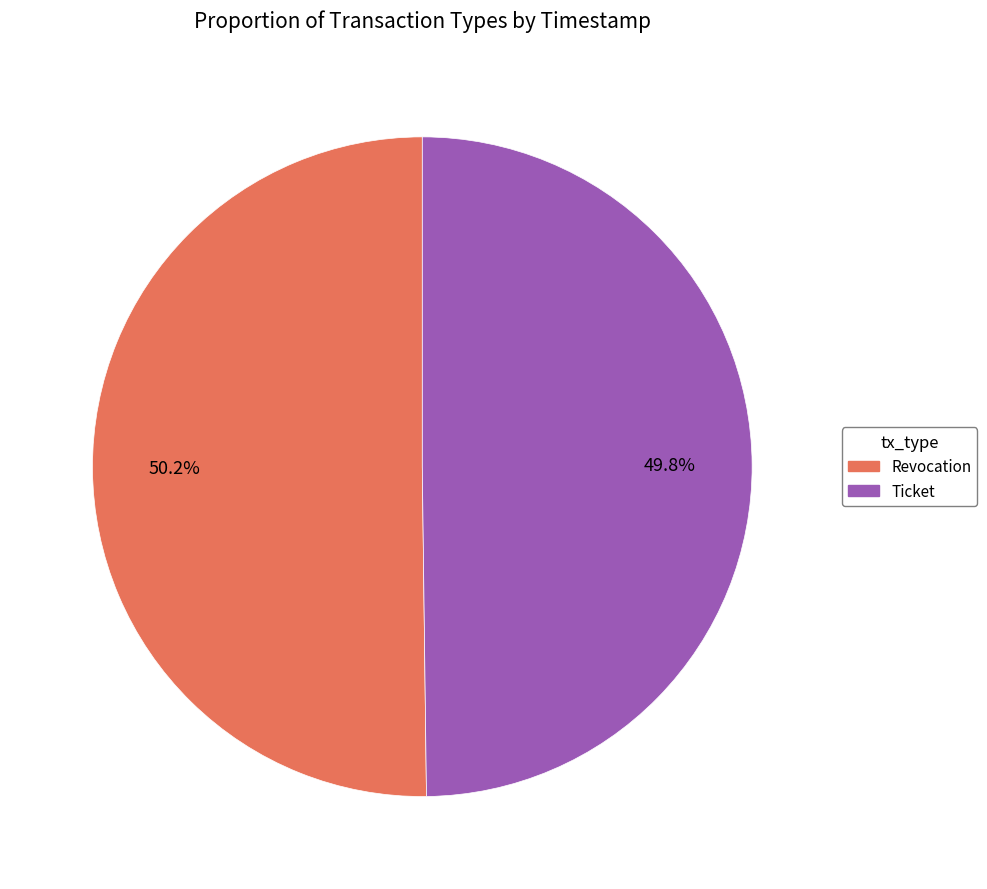

Combined, do Revocation and Ticket account for over 50%?

Yes